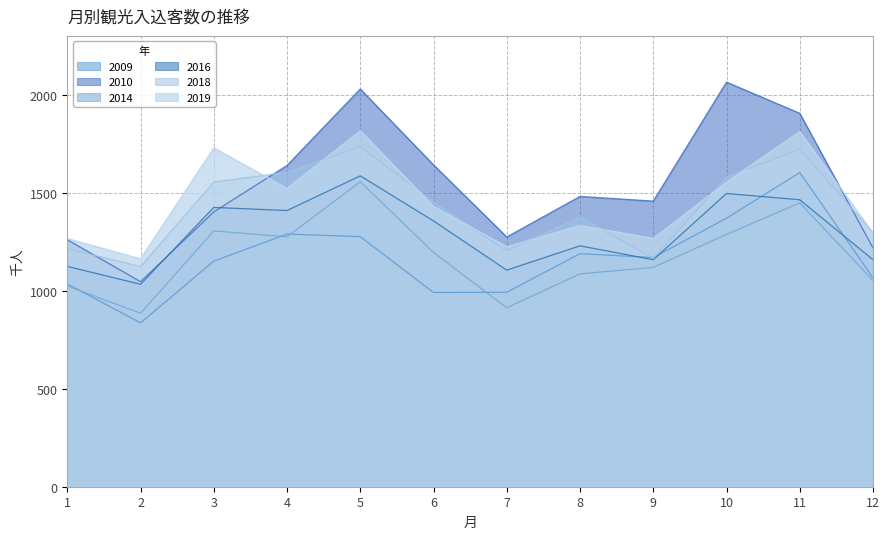

Which series changed the most between 5 and 10?

2014